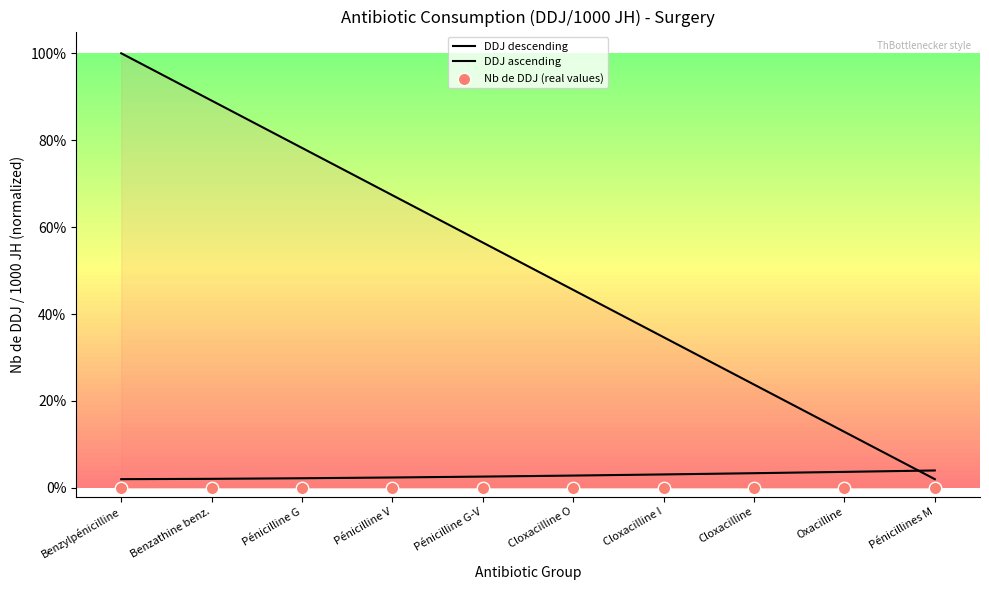

At which category is the sum across all series the highest?

Benzylpénicilline